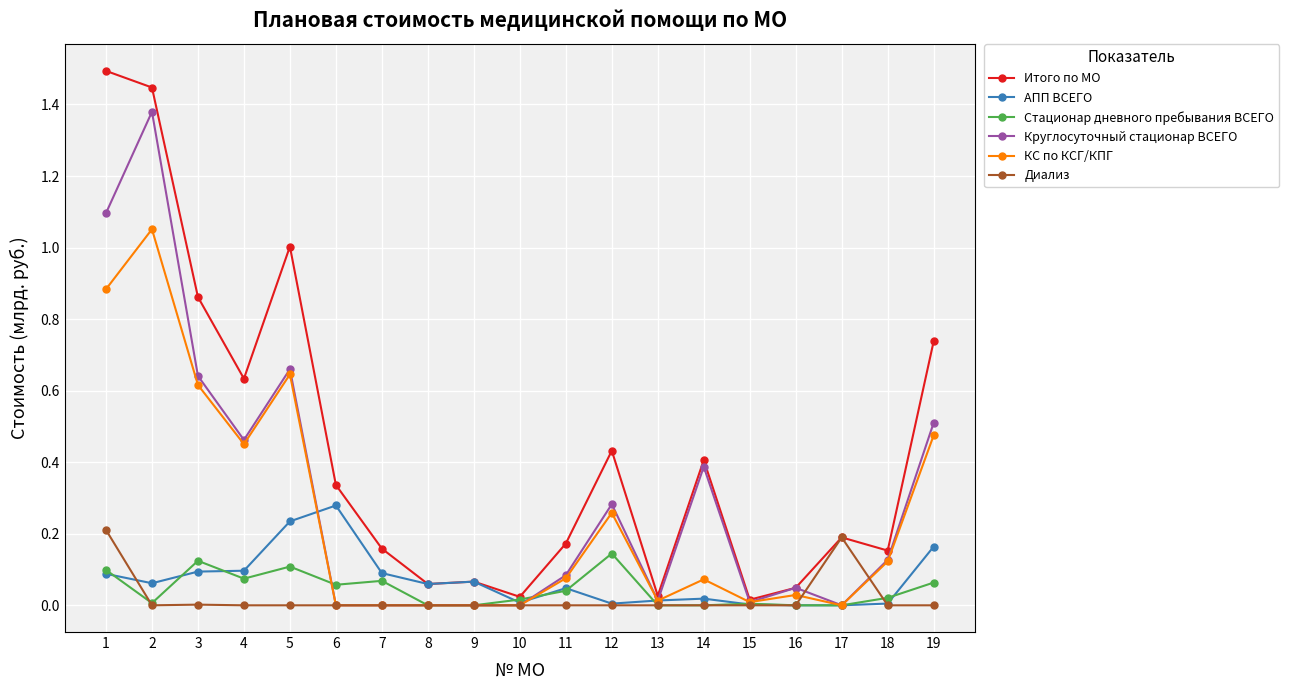

The value of Итого по МО at 5 is 1.7. True or false?

False